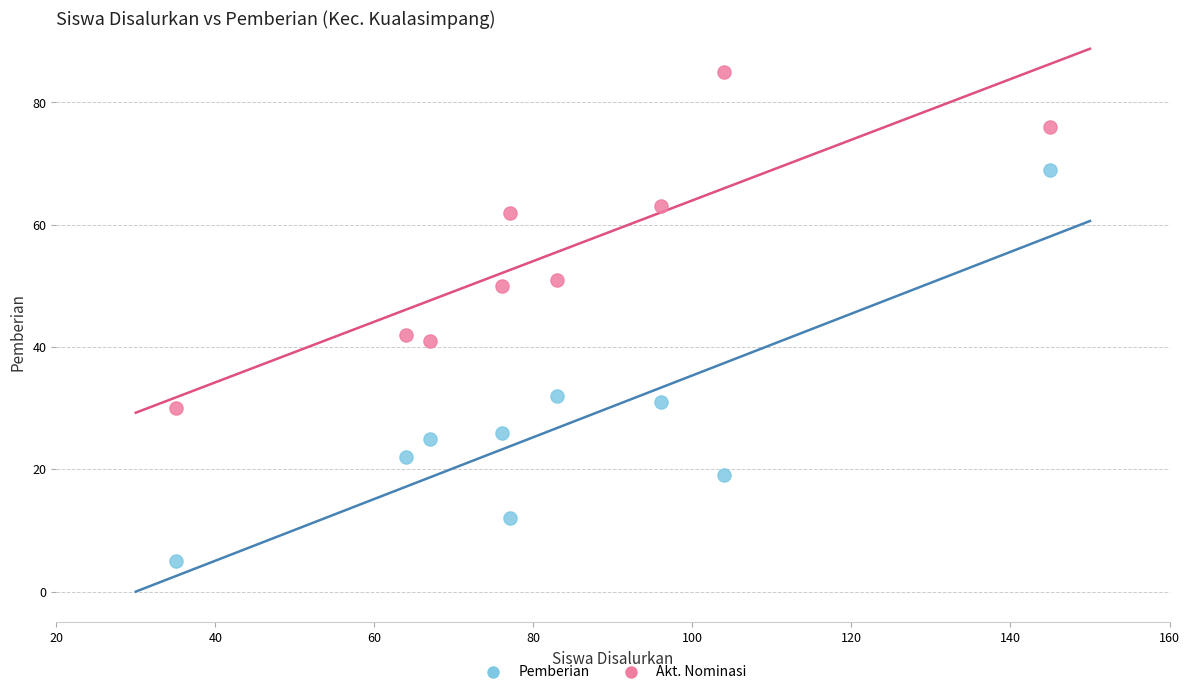

Across all data points, what is the range of Y values (max minus min)?

80